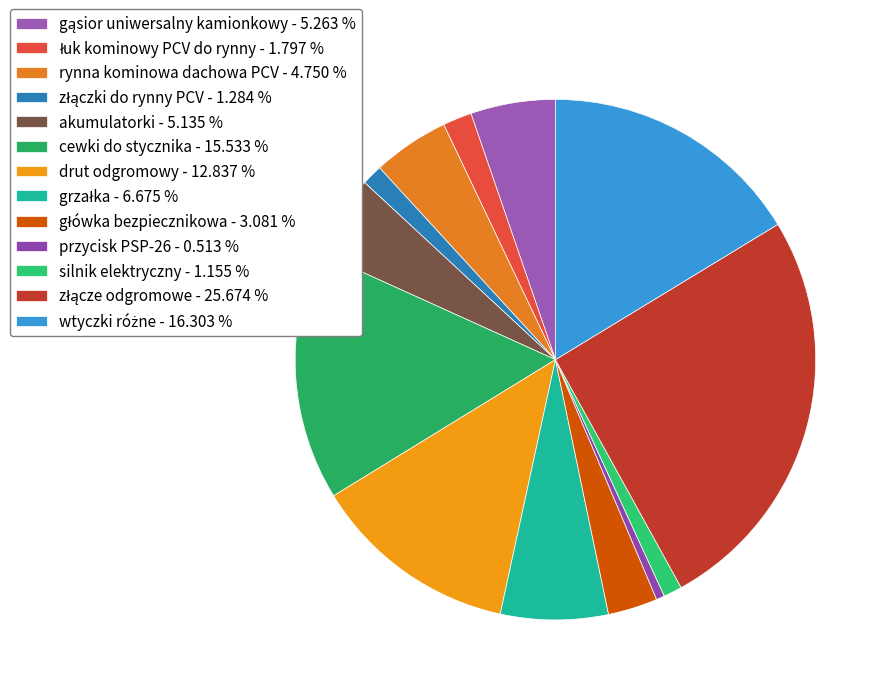

Is there a majority slice in this chart?

No